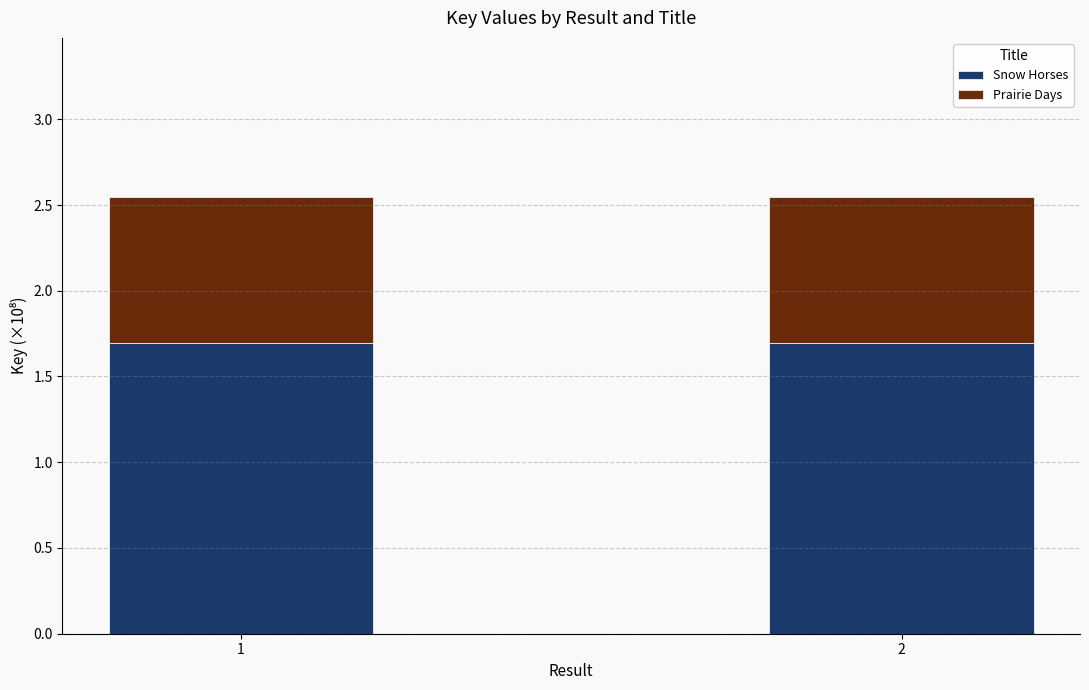

What is the sum of all Snow Horses values?

3.4